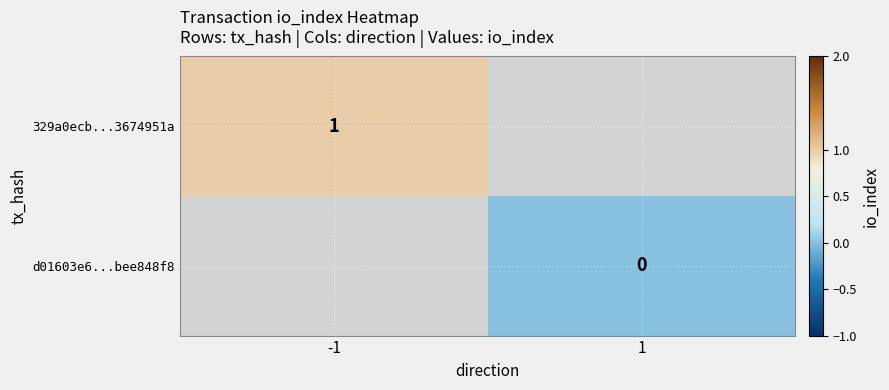

True or false: 329a0ecb...3674951a has a value of 1 at -1.

True